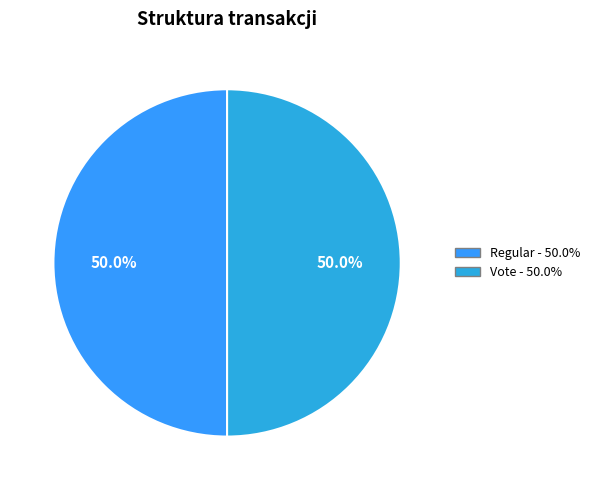

How many slices are in this pie chart?

2